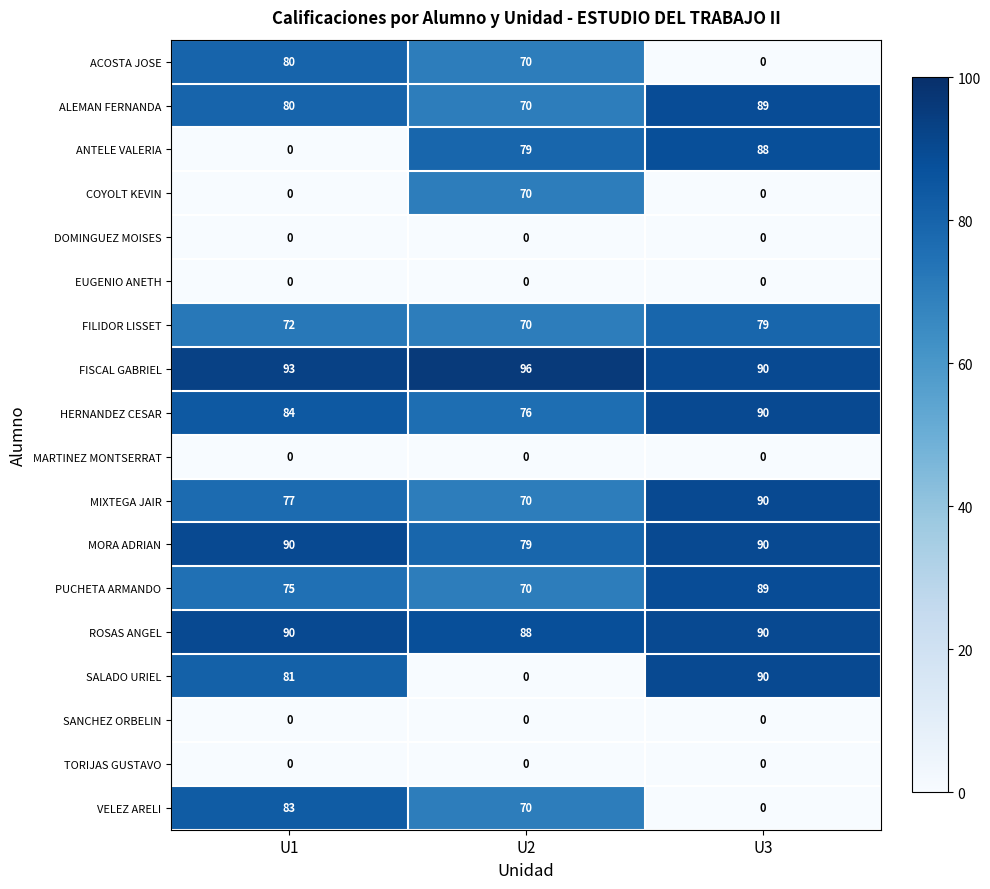

What is the difference between the maximum and minimum values in the COYOLT KEVIN series?

70